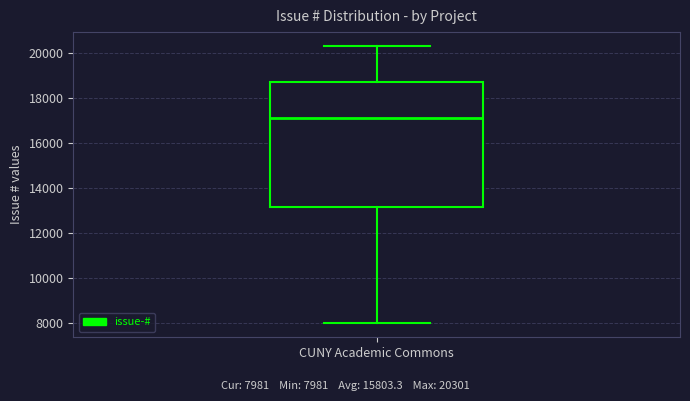

Transcribe this box plot: give where the median line is, the range the box spans, and where the two whiskers end, as read against the y-axis. The values are not printed on the chart, so give them approximately, as read against the axis.

median 17000, box 13200 to 18600, whiskers 8000 to 20400